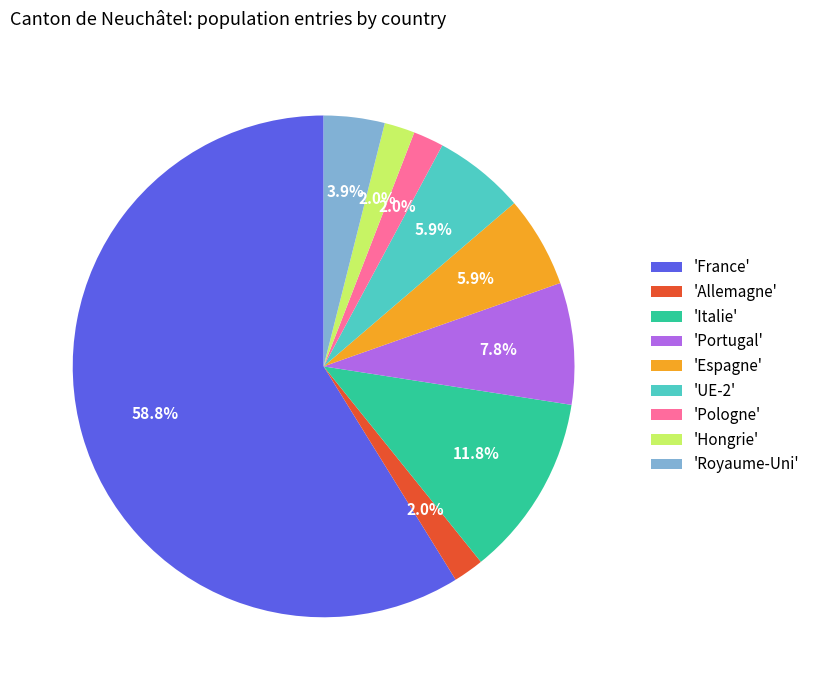

Which category has the biggest portion of the pie?

'France'